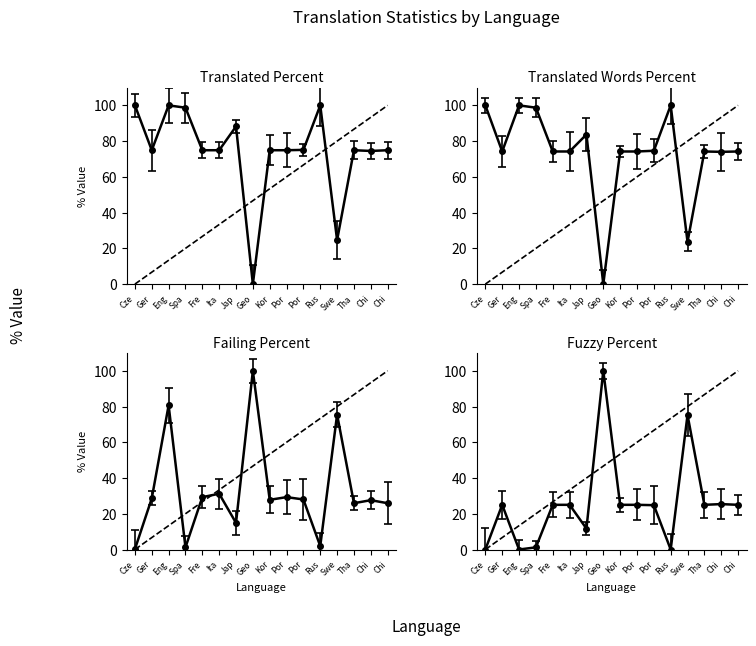

How many values in the translated_words_percent series are below 74?

2